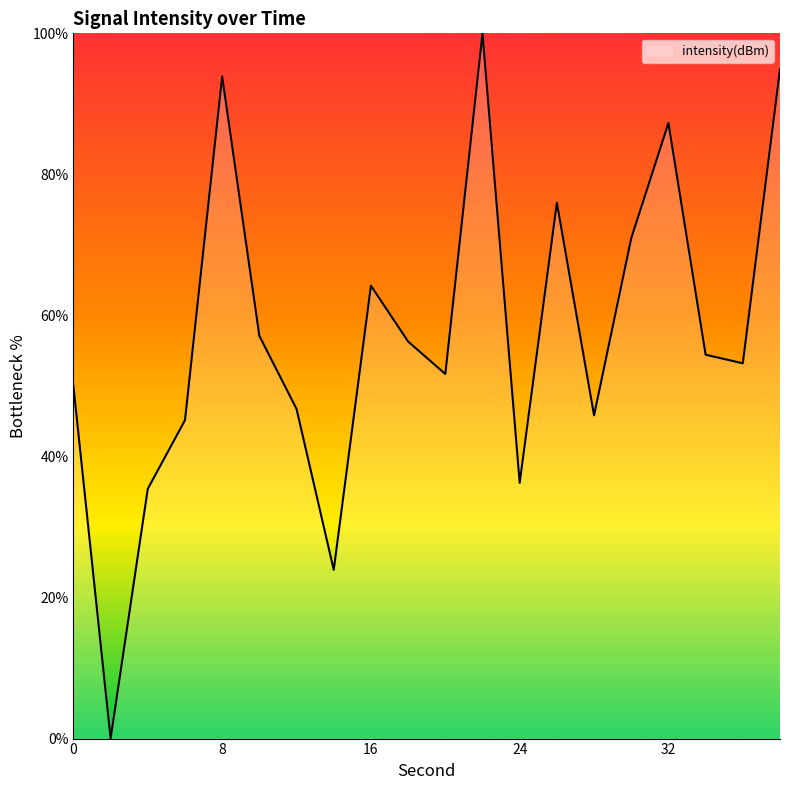

What is the average value?

57.2